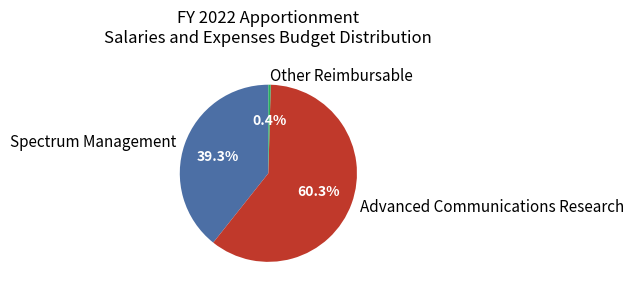

To the nearest percent, what percentage of the pie is Spectrum Management?

39%